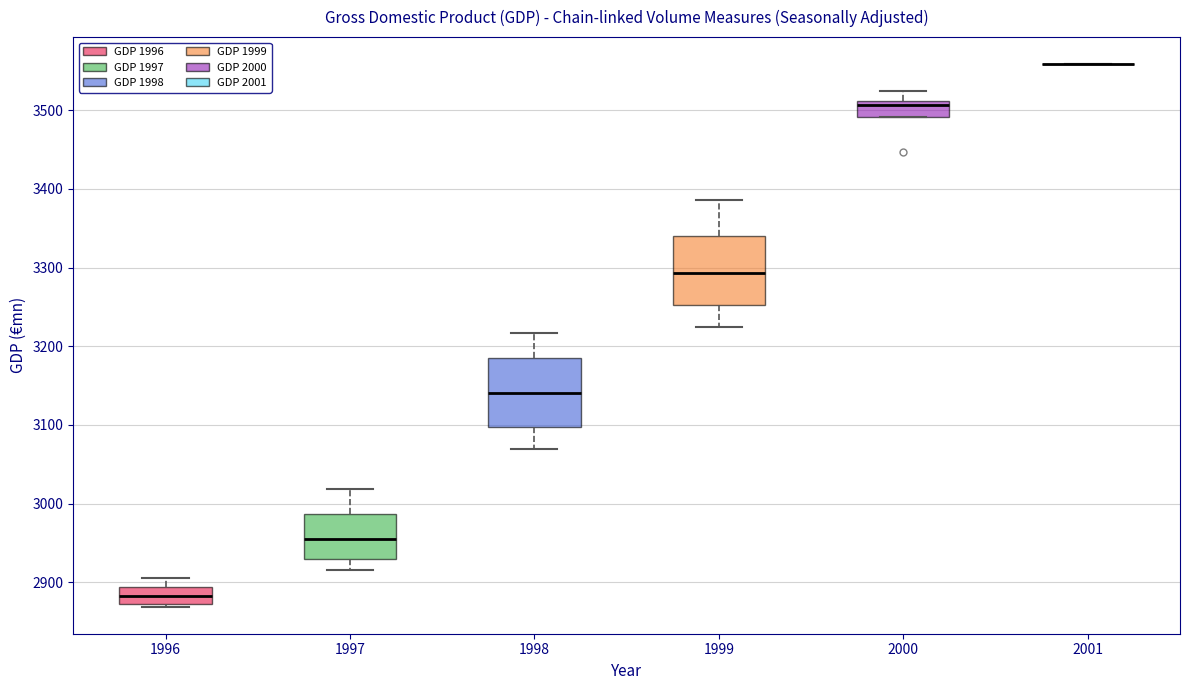

Where is the upper edge of the box at x = 1996 on the y-axis? The values are not printed on the chart, so give them approximately, as read against the axis.

2890